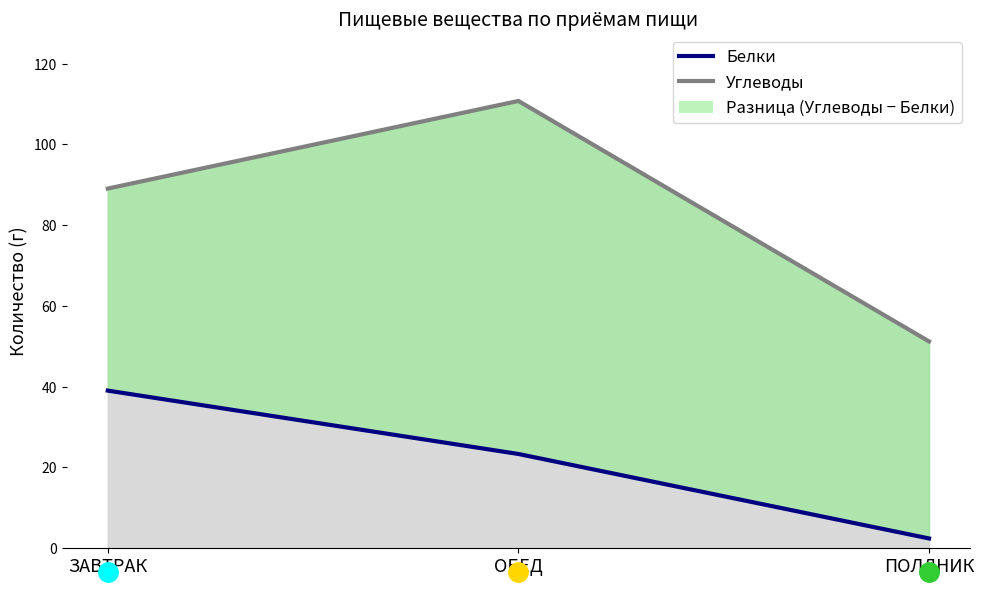

True or false: Белки has a value of 23.3 at ОБЕД.

True